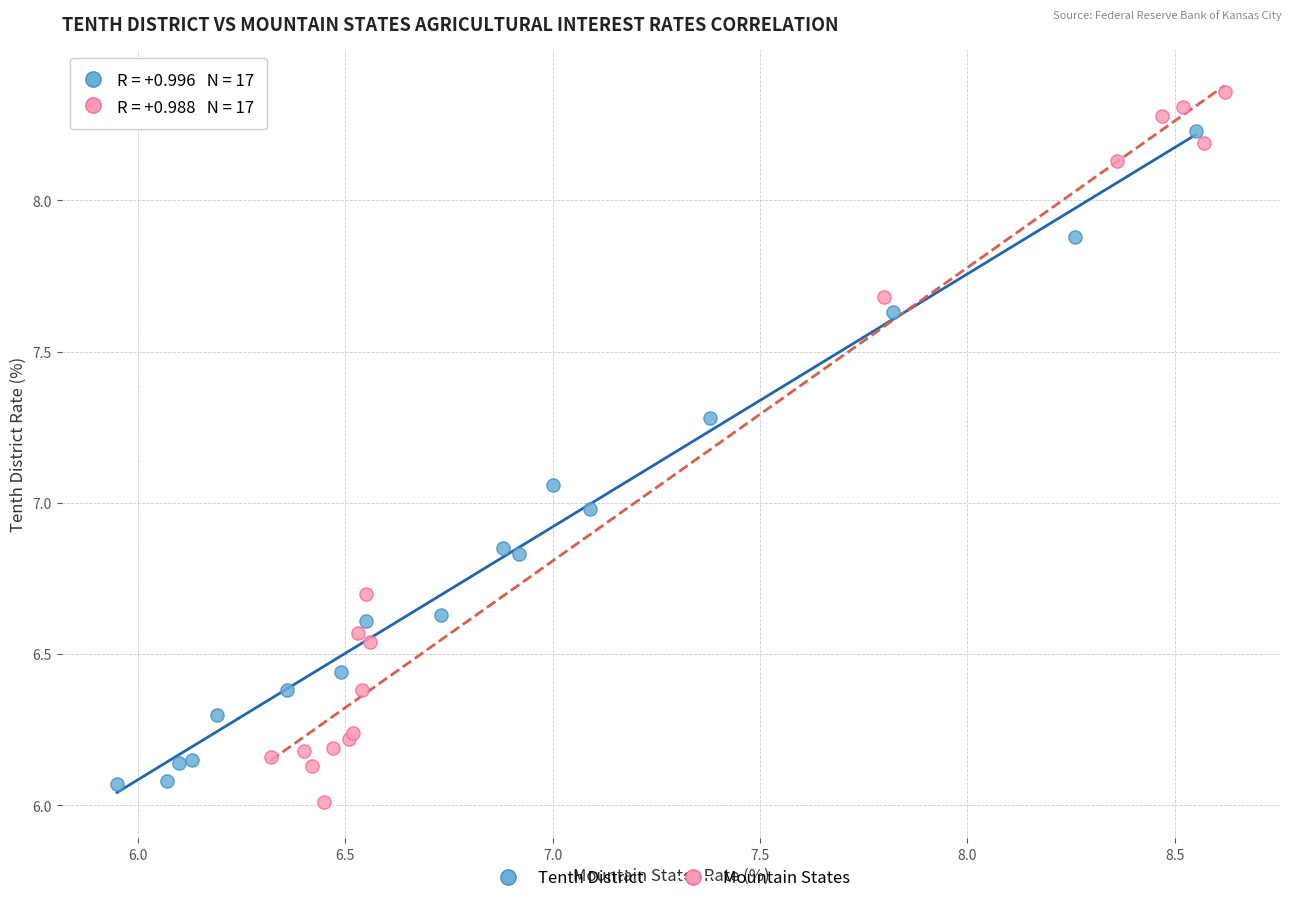

Which series contains the highest Y value?

Mountain States